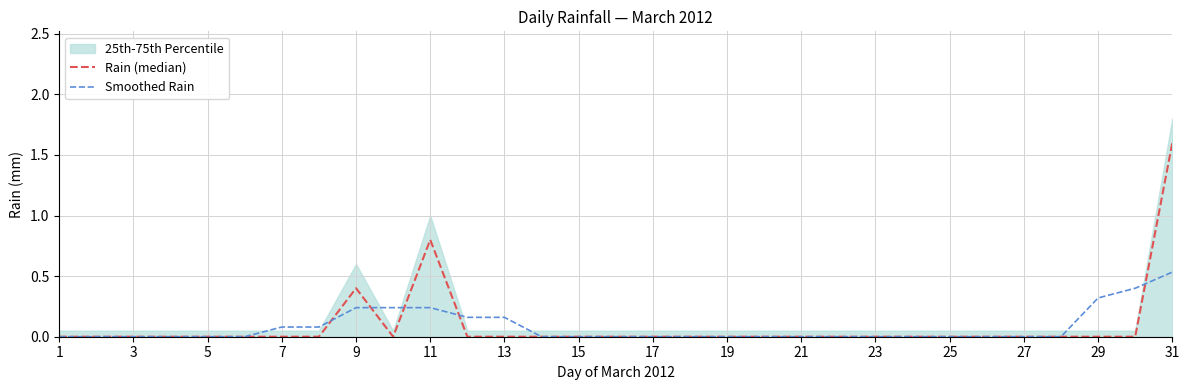

Reading left to right, extract all data points from this chart.

Rain (median): 0.0	0.0	0.0	0.0	0.0	0.0	0.0	0.0	0.4	0.0	0.8	0.0	0.0	0.0	0.0	0.0	0.0	0.0	0.0	0.0	0.0	0.0	0.0	0.0	0.0	0.0	0.0	0.0	0.0	0.0	1.6
Smoothed Rain: 0.0	0.0	0.0	0.0	0.0	0.0	0.1	0.1	0.2	0.2	0.2	0.2	0.2	0.0	0.0	0.0	0.0	0.0	0.0	0.0	0.0	0.0	0.0	0.0	0.0	0.0	0.0	0.0	0.3	0.4	0.5